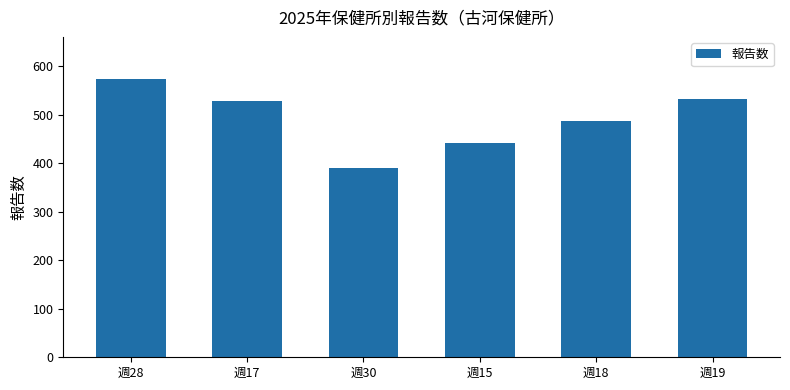

Between 週18 and 週17, which is larger?

週17